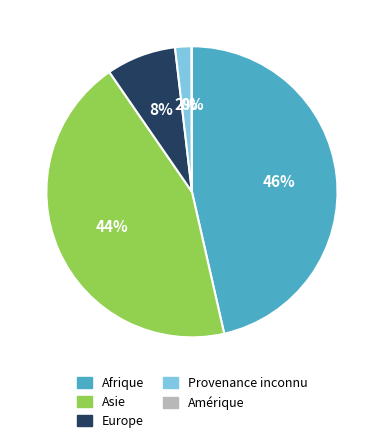

Is the sum of Europe and Provenance inconnu greater than half?

No